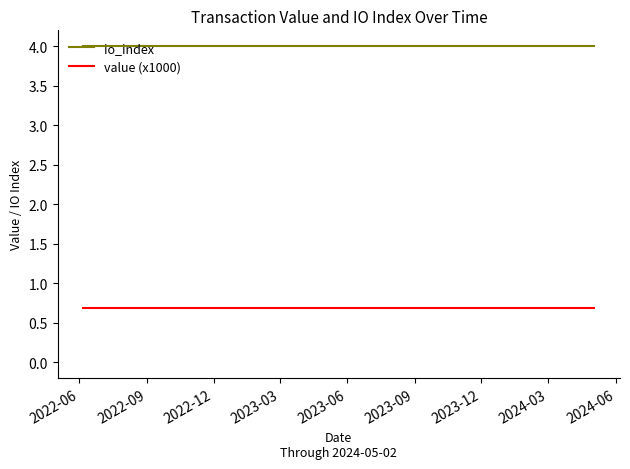

What is the greatest value displayed?

4.0